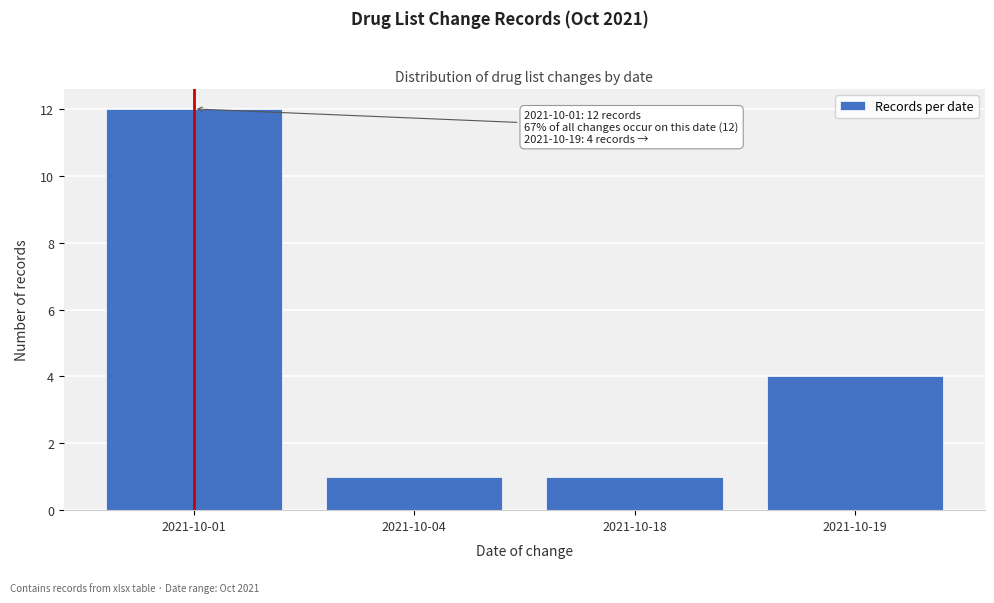

Reading right to left, transcribe all the data shown in this chart.

4	1	1	12